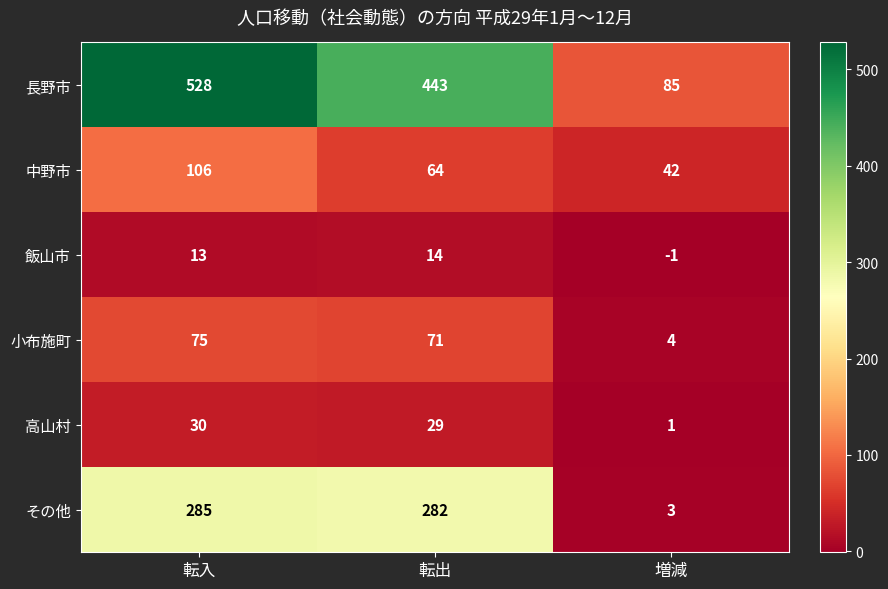

Reading left to right, transcribe all the data shown in this chart.

長野市: 528	443	85
中野市: 106	64	42
飯山市: 13	14	-1
小布施町: 75	71	4
高山村: 30	29	1
その他: 285	282	3